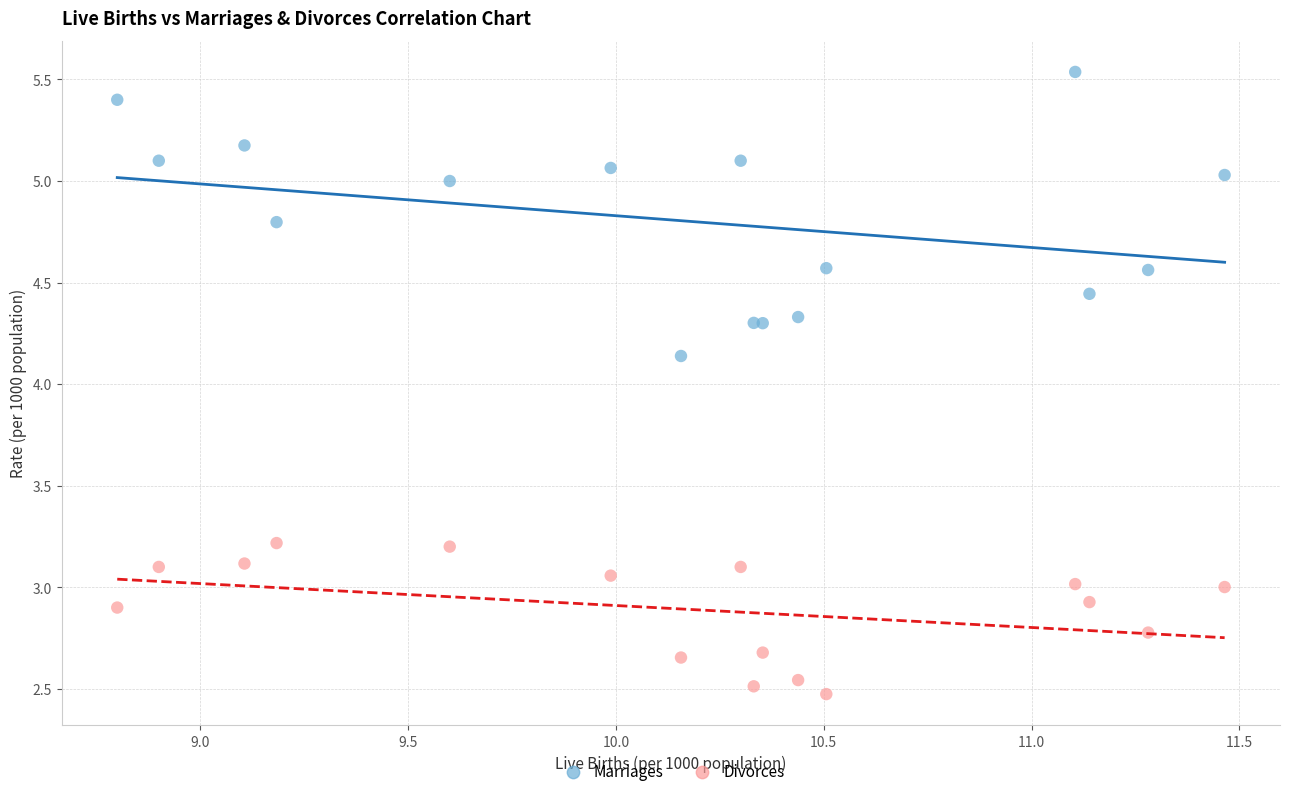

Which series reaches the maximum Y coordinate?

Marriages